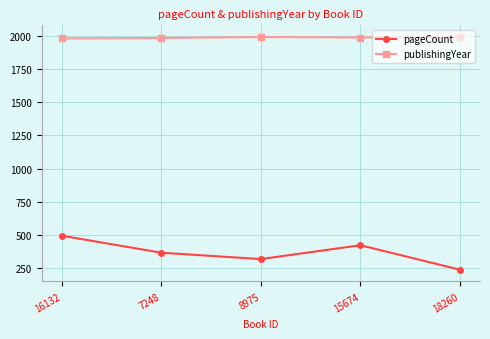

List the series in order of their peak value, highest first.

publishingYear, pageCount